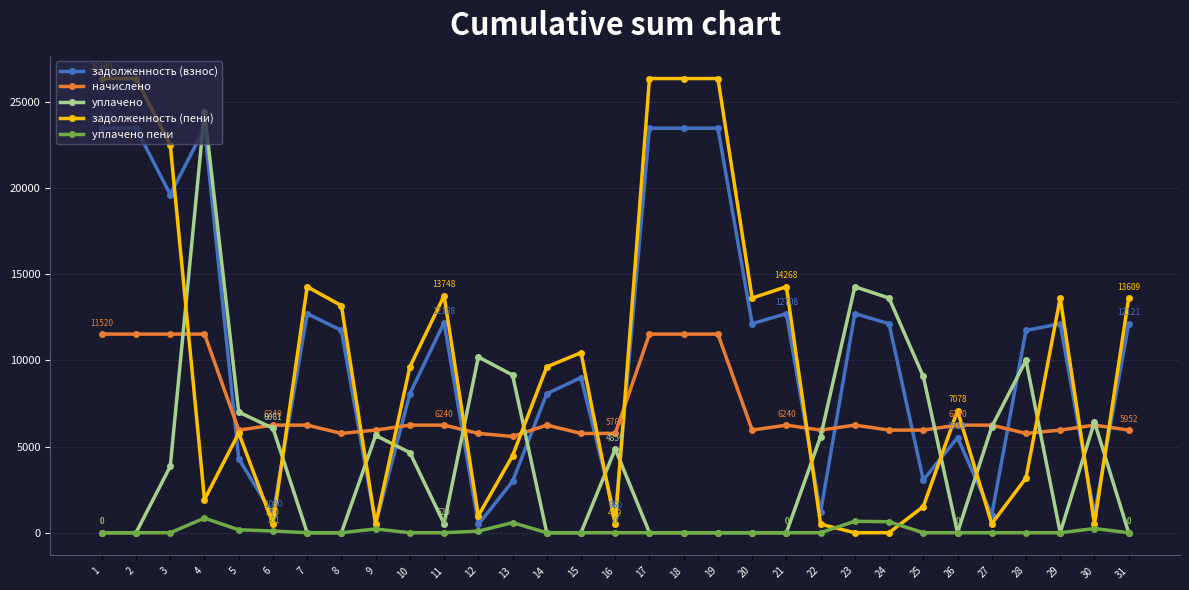

True or false: уплачено has a value of 7691.2 at 9.

False